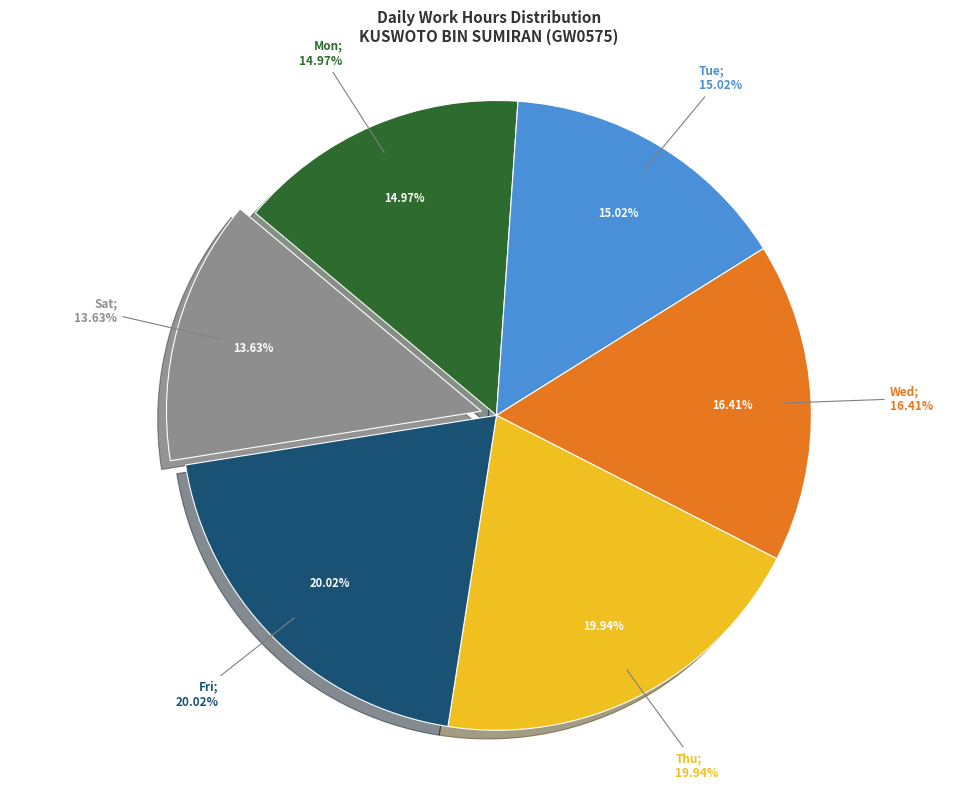

Combined, do Sat 6 and Thu 4 account for over 50%?

No